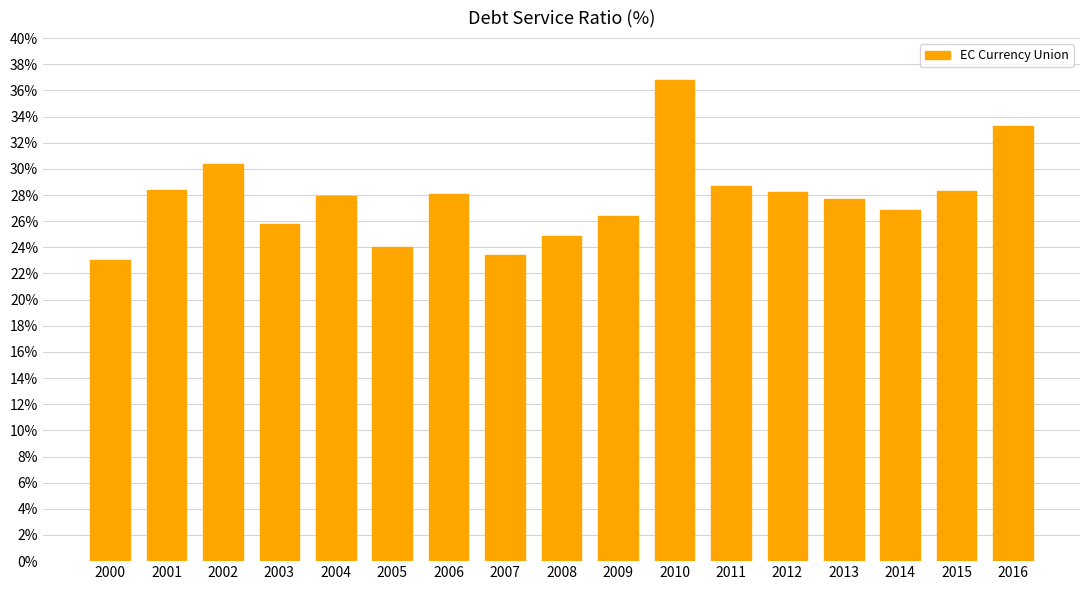

What is the difference between the second highest and minimum values?

10.2